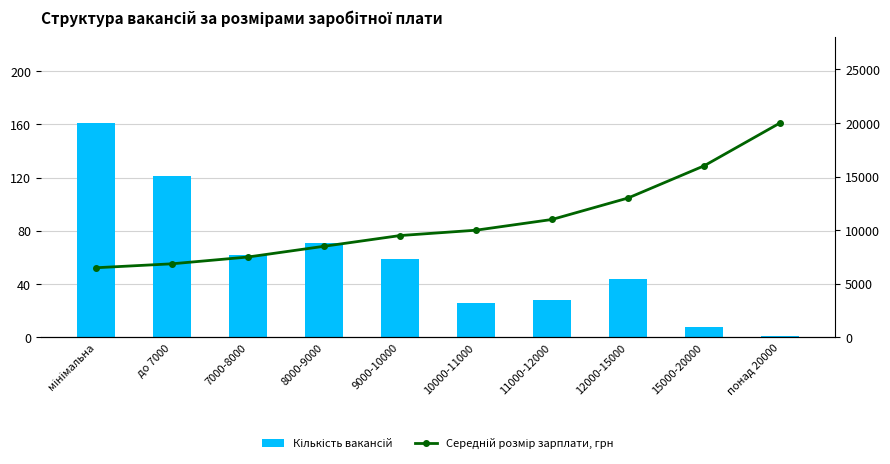

The value of Кількість вакансій at 12000-15000 is 13. True or false?

False